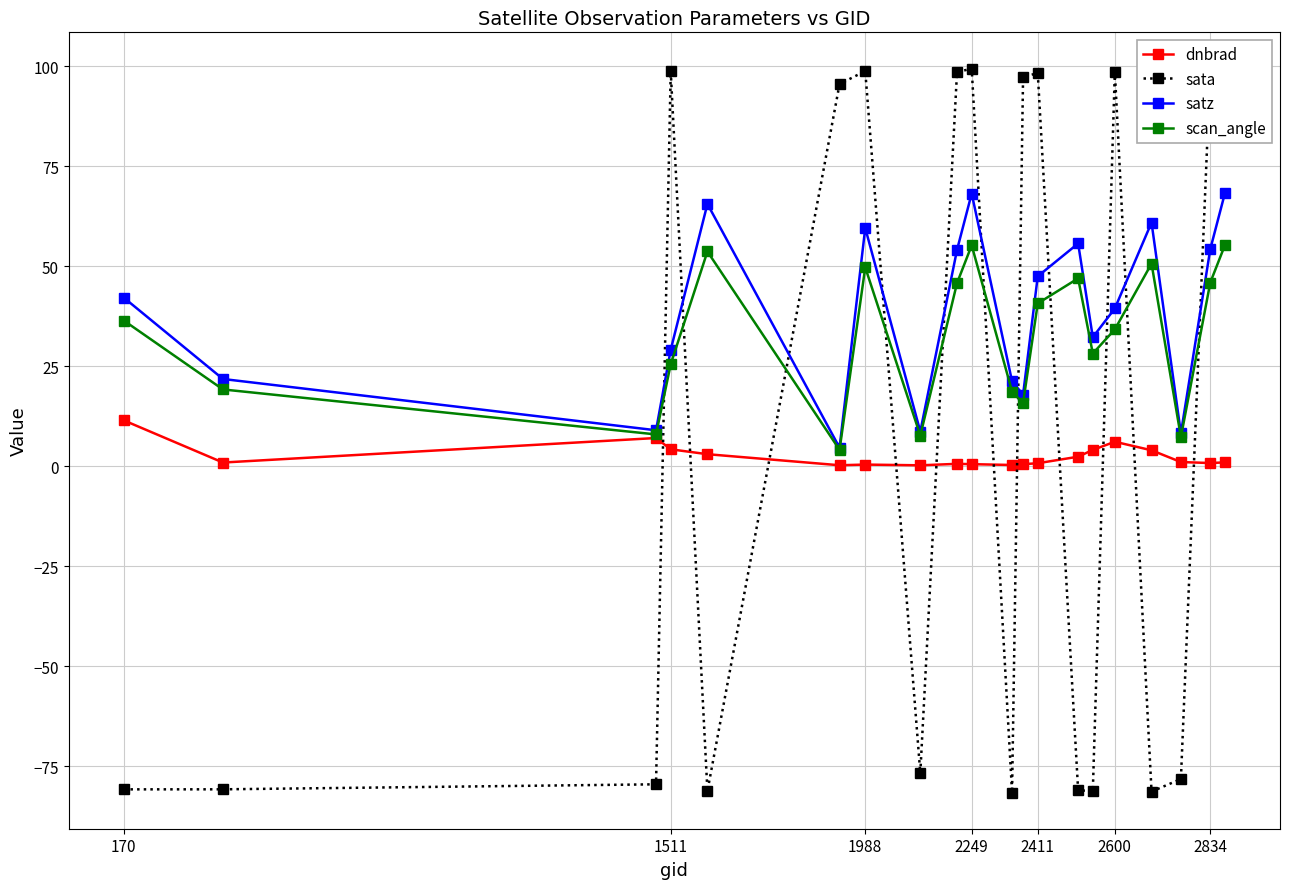

How many times do satz and sata cross each other?

11